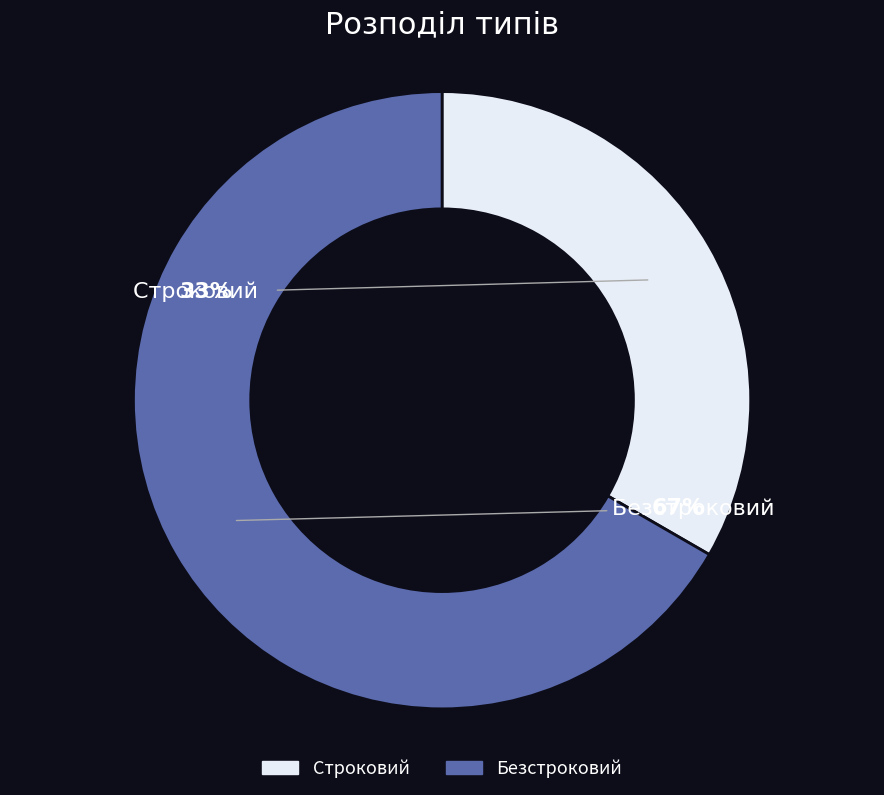

What is the ratio of the value at Безстроковий to the value at Строковий?

2.0